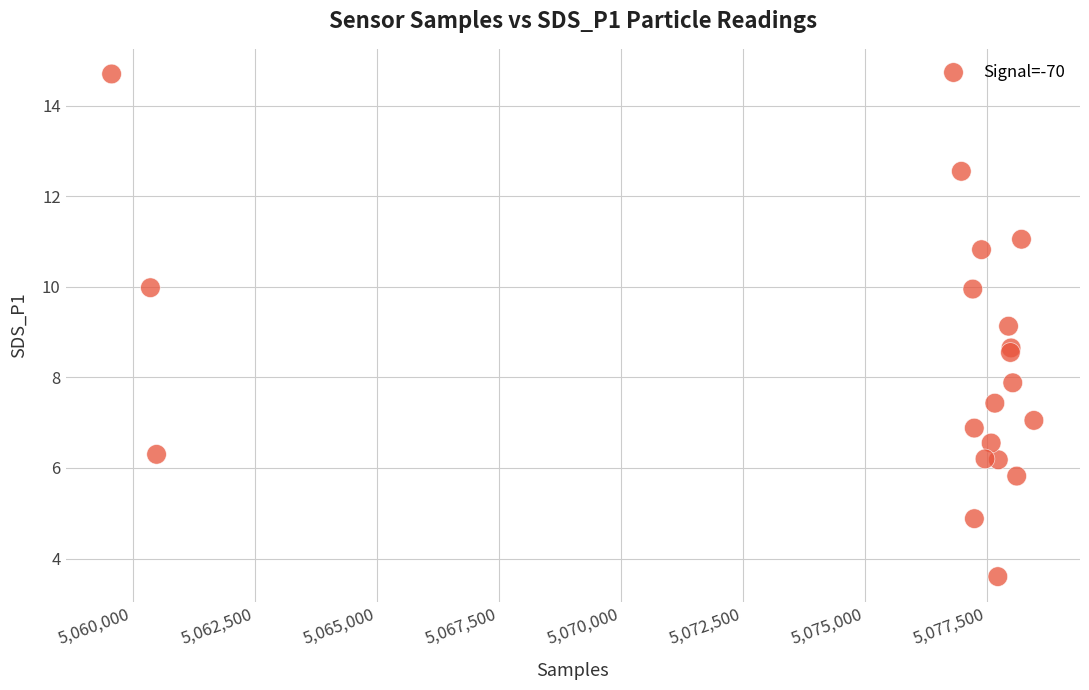

What Y value in the scatter plot is closest to 9?

9.1